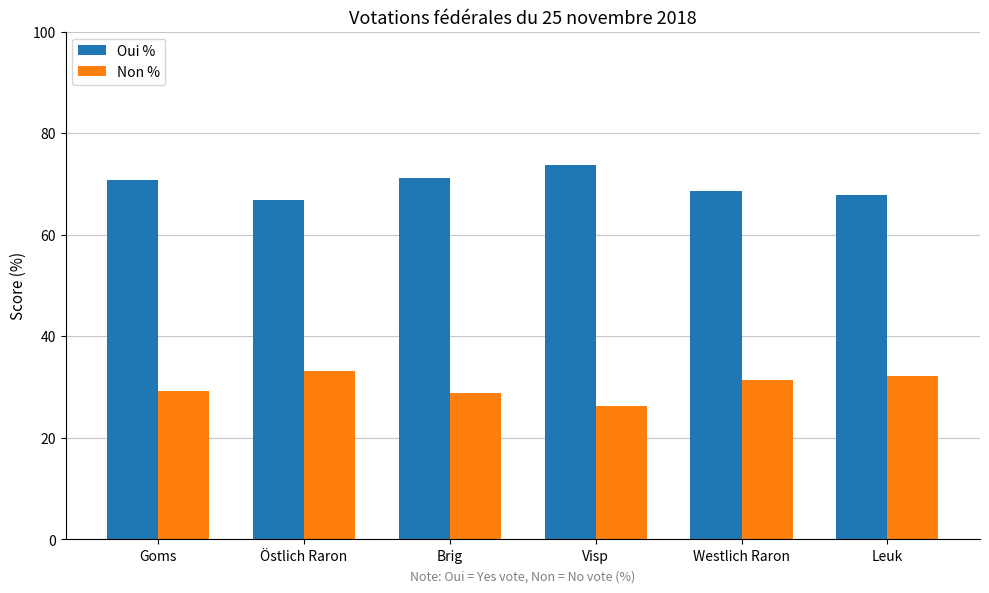

List the series in order of their overall mean, lowest first.

Non %, Oui %